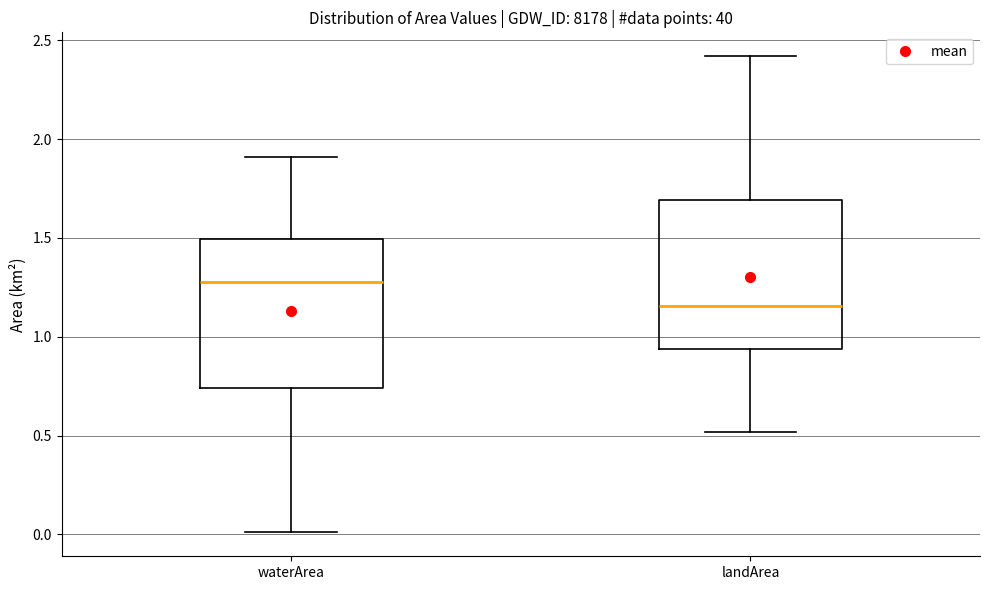

Which box's median line is the highest?

waterArea